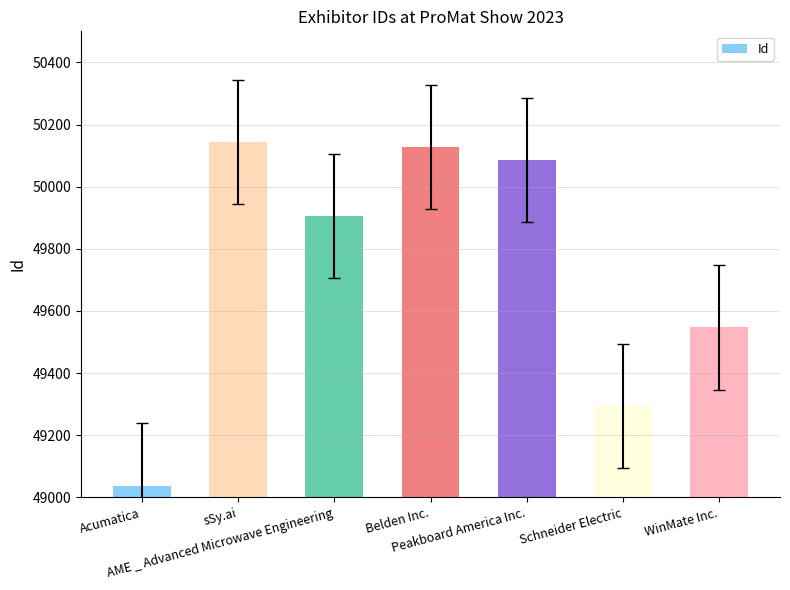

Reading left to right, transcribe all the data shown in this chart.

49038	50144	49906	50127	50085	49295	49547